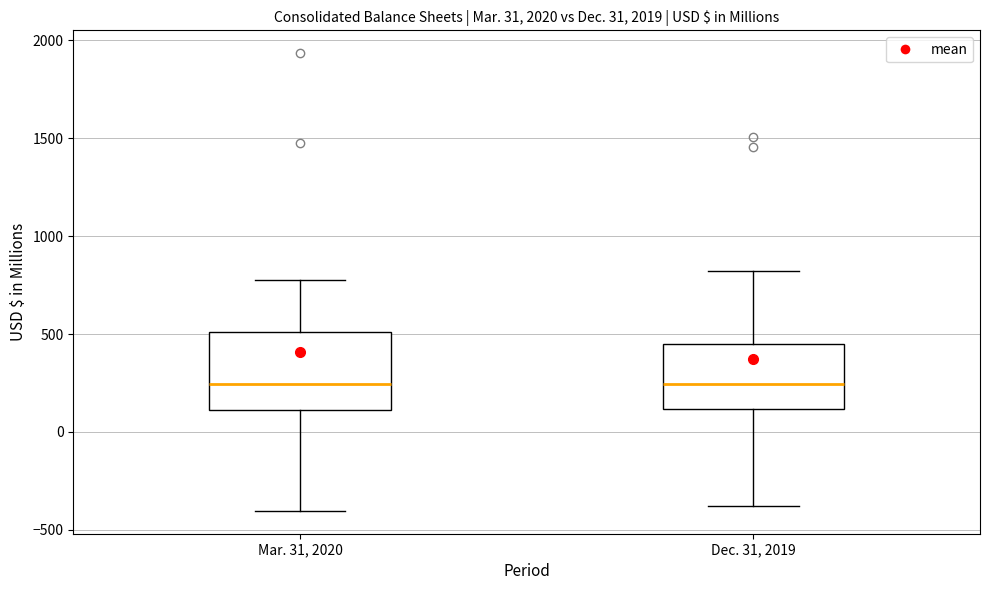

Which box is the tallest, from its lower edge to its upper edge?

Mar. 31, 2020